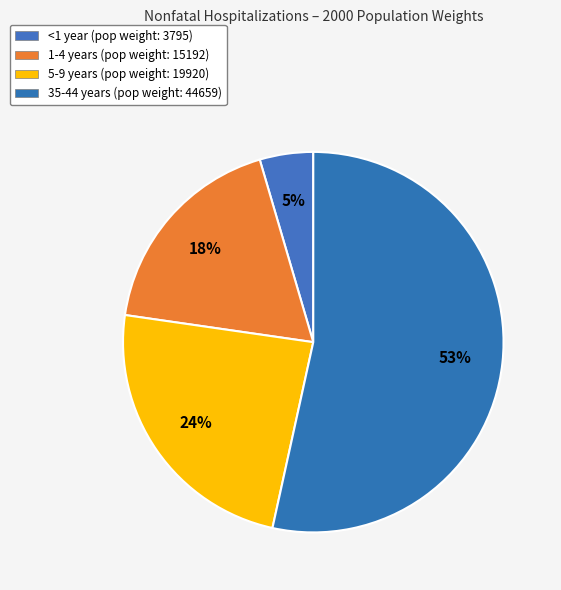

To the nearest percent, what percentage of the pie is 1-4 years?

18%